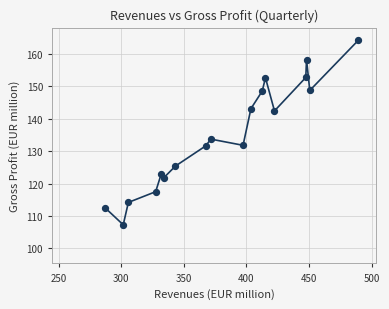

What is the range of X values (max minus min)?

202.0